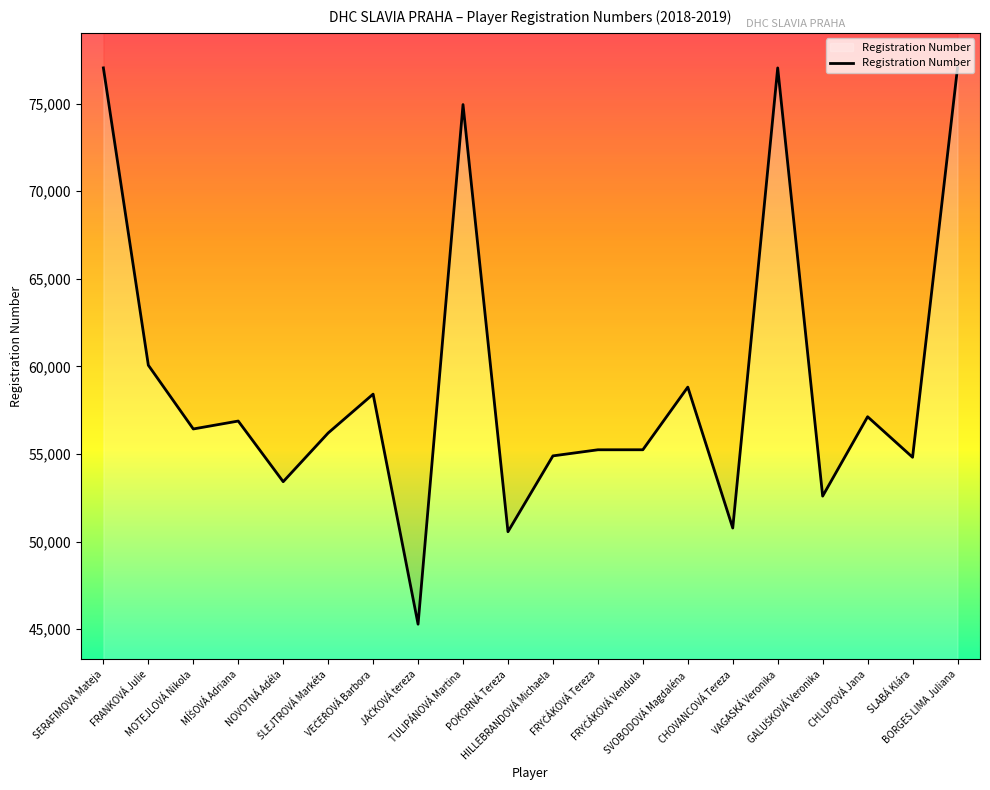

At which label is the value closest to 61161?

FRANKOVÁ Julie